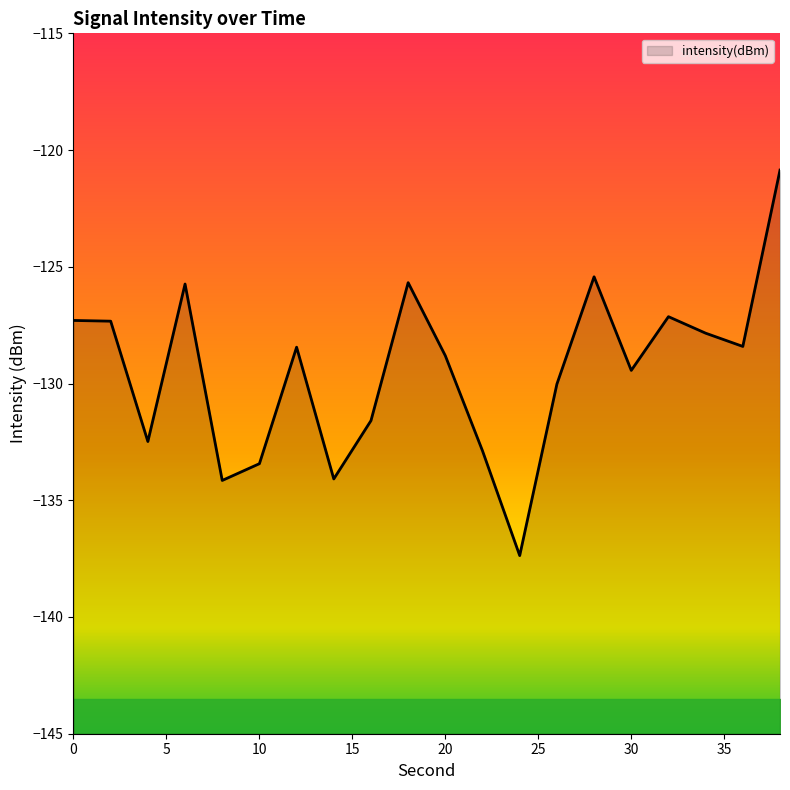

What is the value of the 20th point from the left?

-120.9